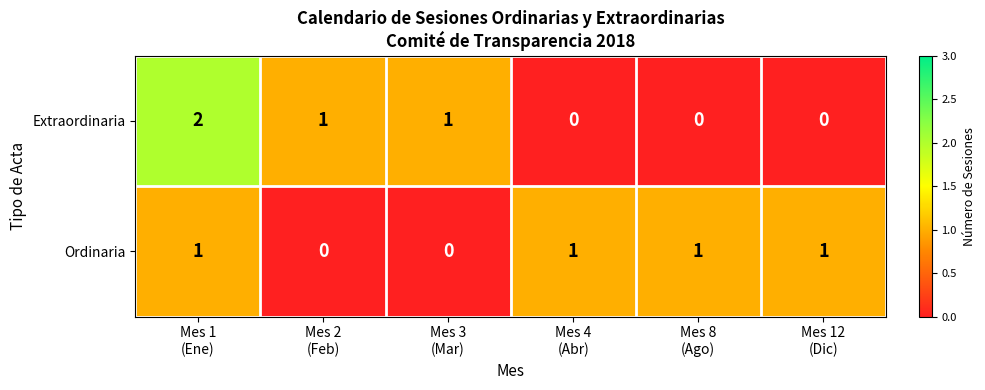

Count the Extraordinaria values in the range 0 to 1.

5